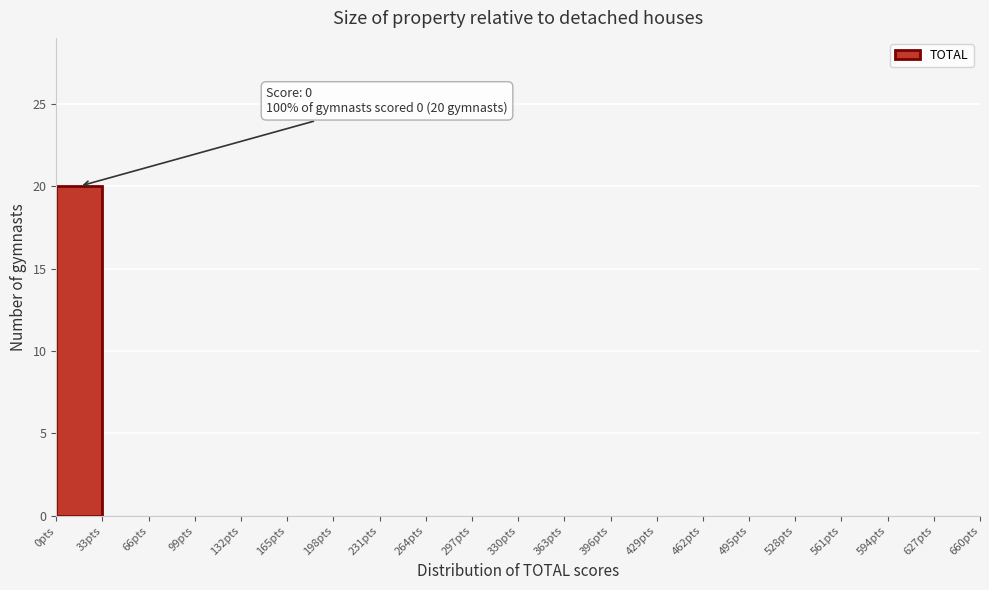

Over which range of the x-axis is the bar tallest?

0 to 33